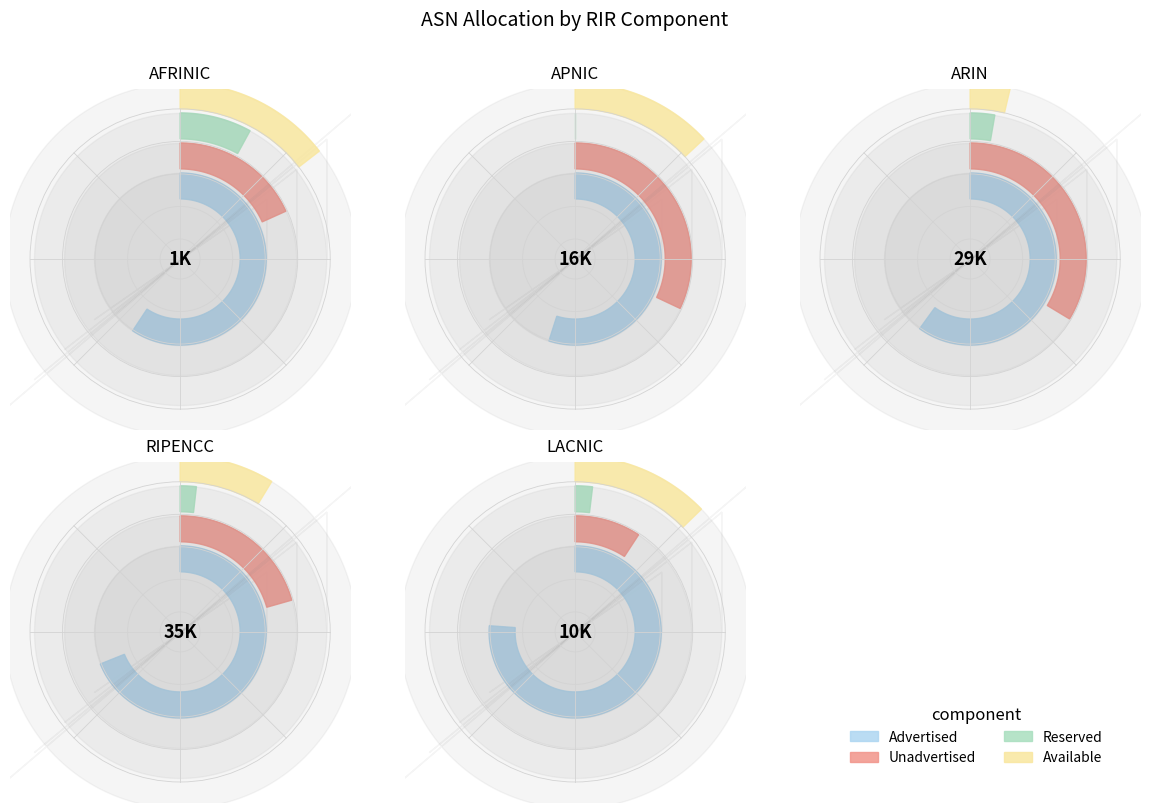

Is it true that apnic is 18% of the pie?

True